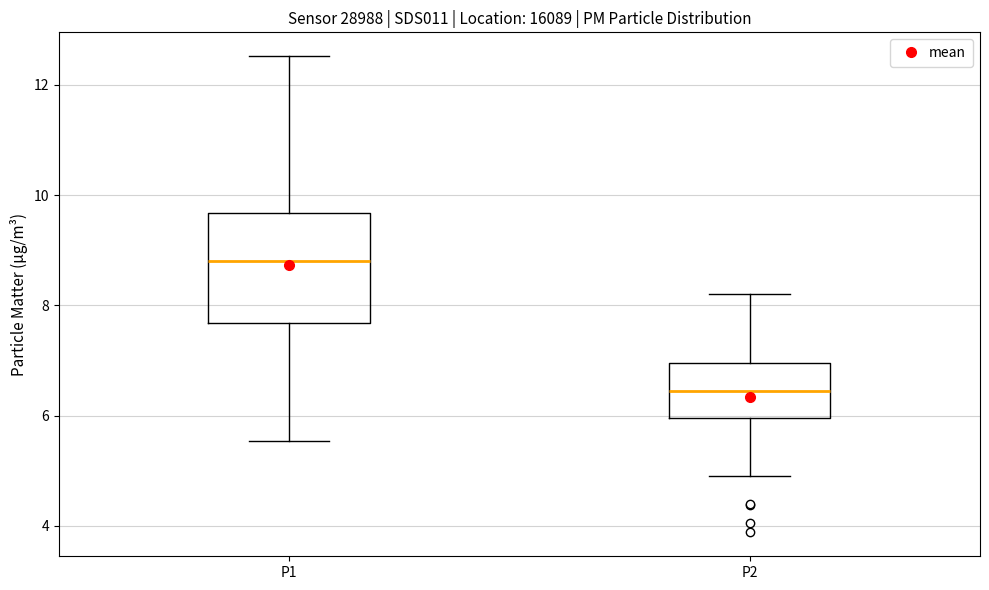

Where does the median line of the box for P2 sit on the y-axis? The values are not printed on the chart, so give them approximately, as read against the axis.

6.4